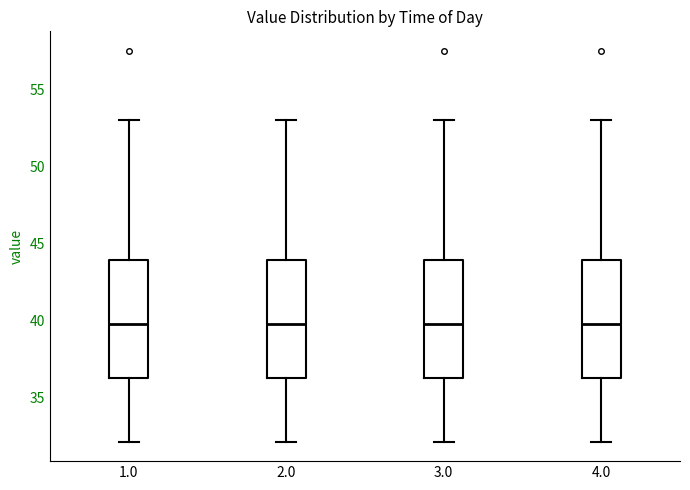

Where does the median line of the box at x = 2.0 sit on the y-axis? The values are not printed on the chart, so give them approximately, as read against the axis.

40.0